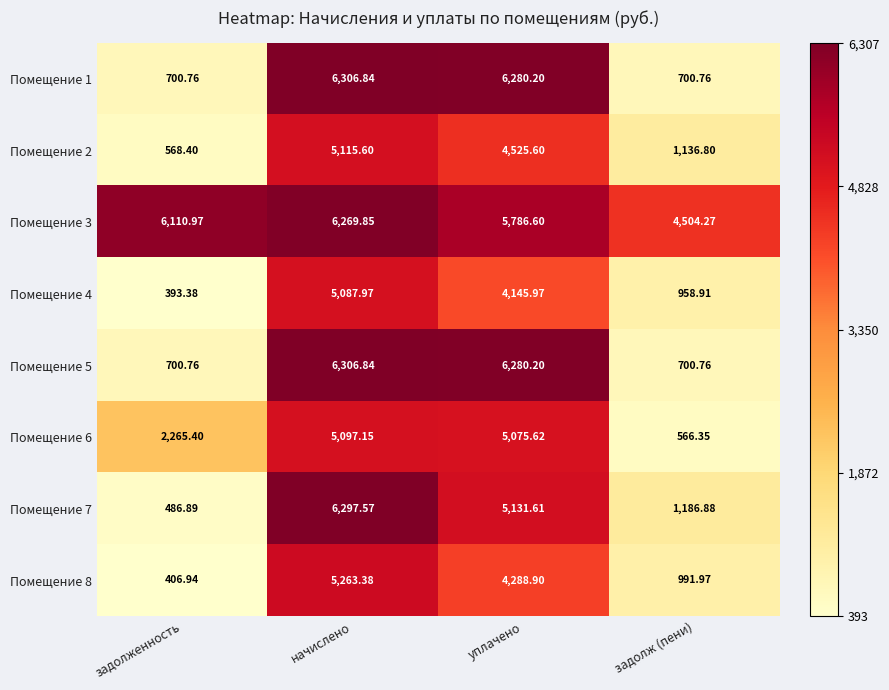

Between задолженность and начислено, which series saw the biggest shift?

Помещение 7